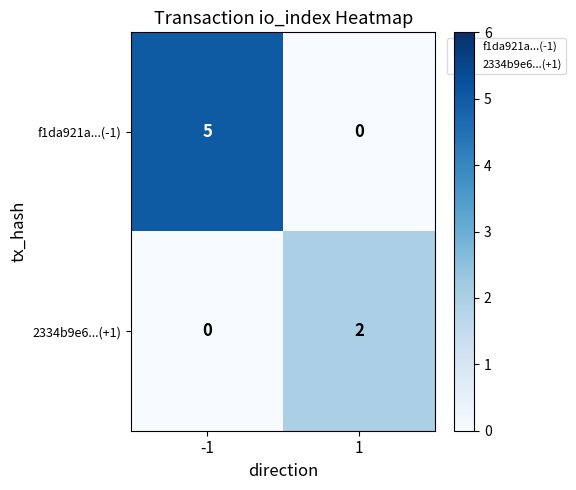

Which series has the largest range (max minus min)?

f1da921a...(-1)